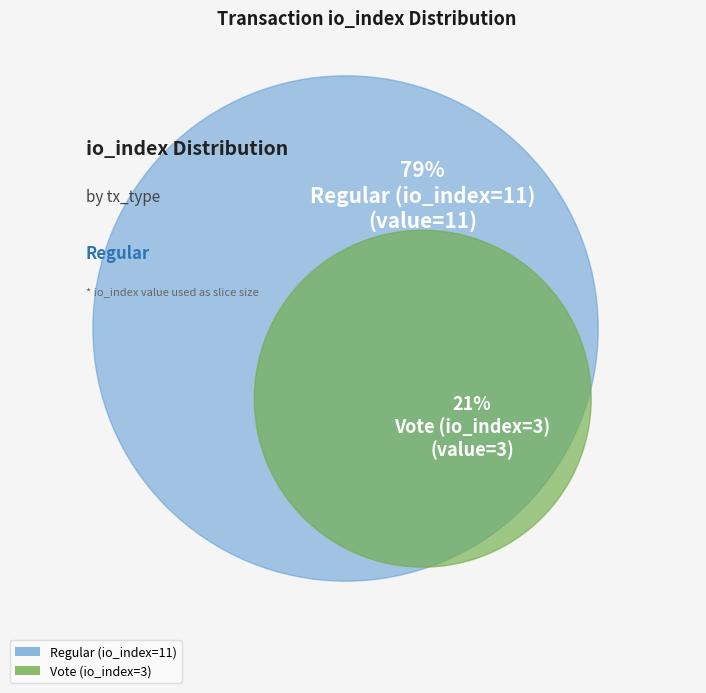

Between Regular (io_index=11) and Vote (io_index=3), which is larger?

Regular (io_index=11)